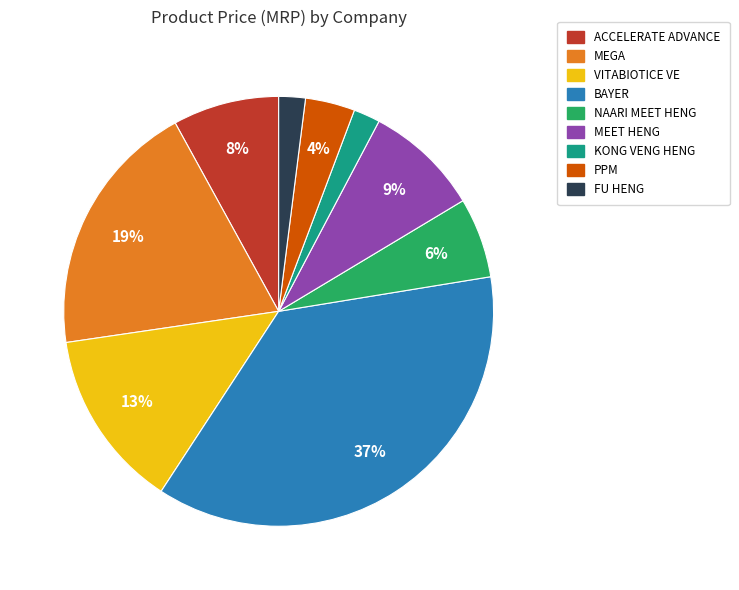

What percentage is the ACCELERATE ADVANCE slice, to the nearest percent?

8%